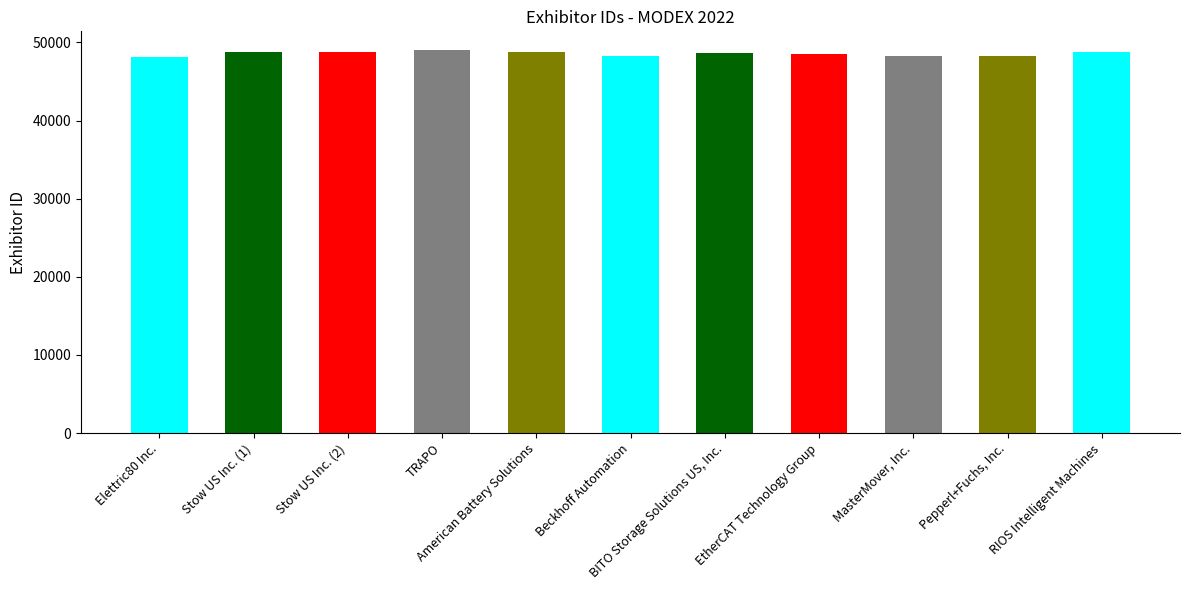

Is it true that the value at Beckhoff Automation is 15992?

False